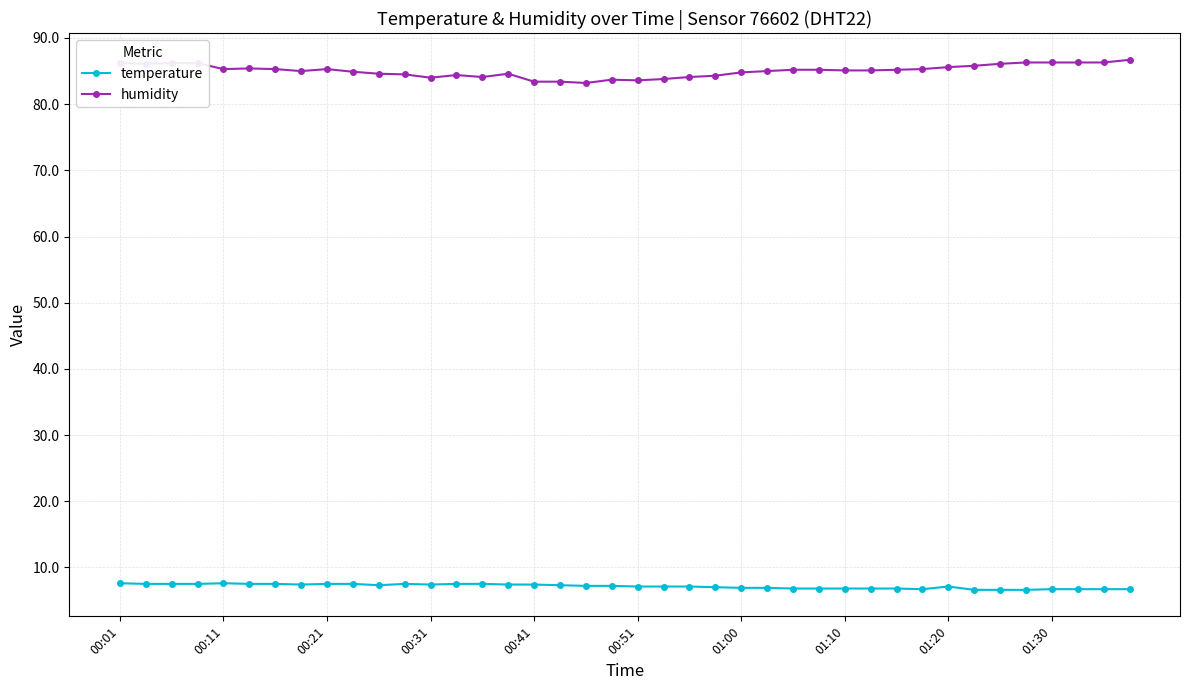

What is the minimum value for temperature?

6.6